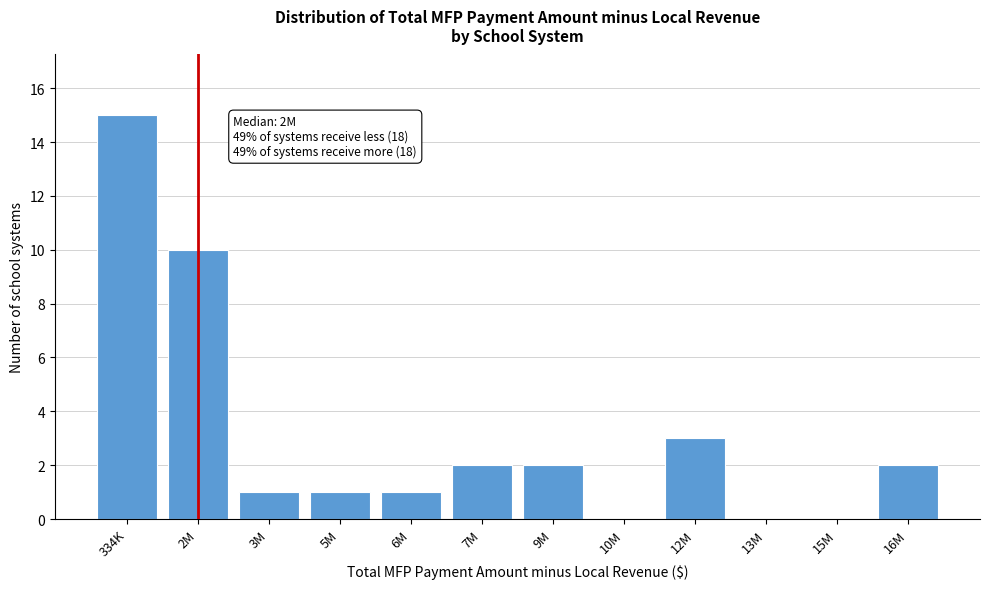

Reading left to right, extract all data points from this chart.

334K=15	2M=10	3M=1	5M=1	6M=1	7M=2	9M=2	10M=0	12M=3	13M=0	15M=0	16M=2